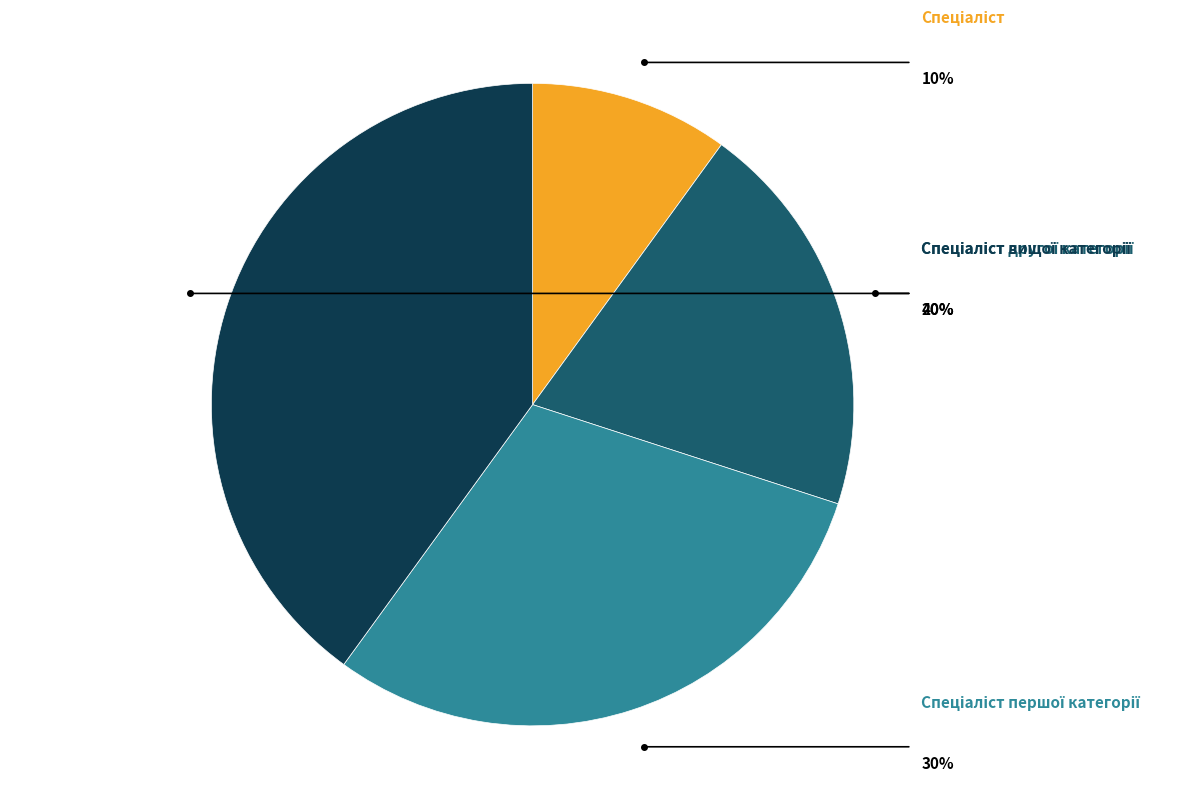

To the nearest percent, what portion does Спеціаліст другої категорії represent?

20%